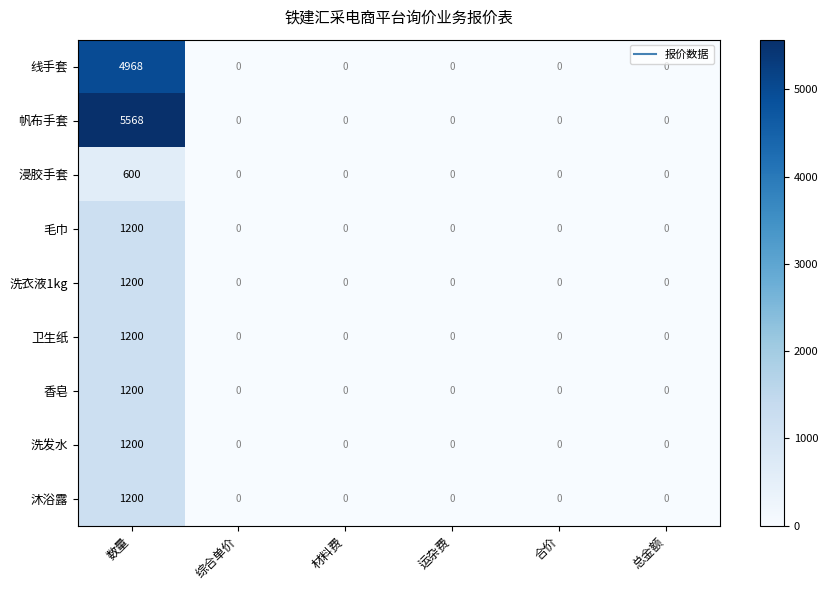

Count the number of data series in this chart.

9